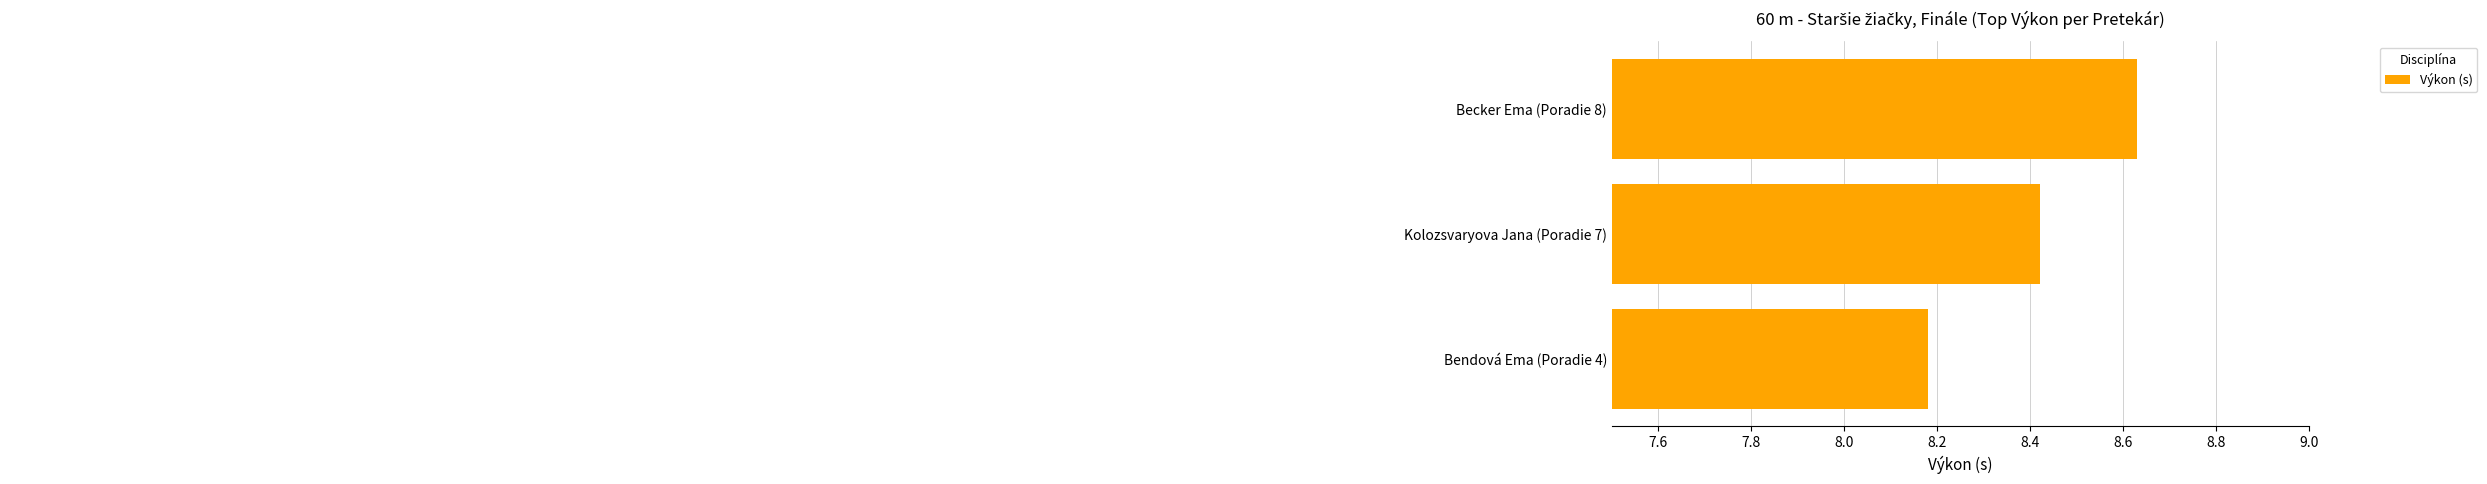

At which label is the value closest to 8?

Bendová Ema (Poradie 4)